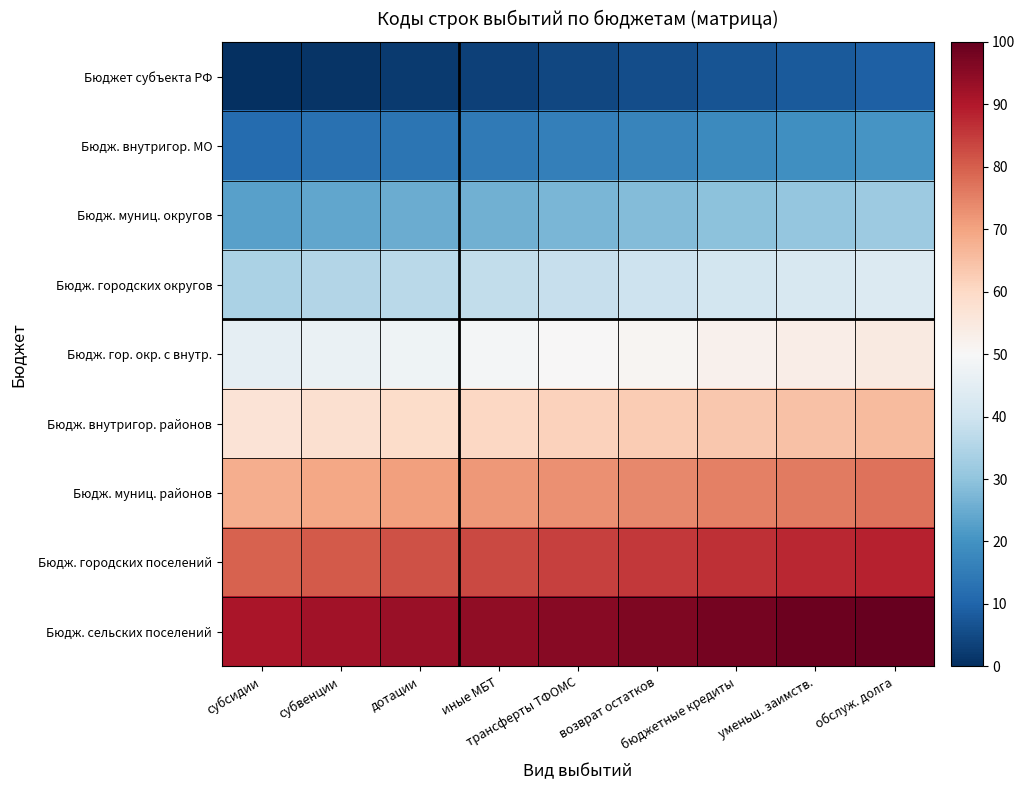

Which series changed the most between субсидии and трансферты ТФОМС?

Бюдж. муниц. районов